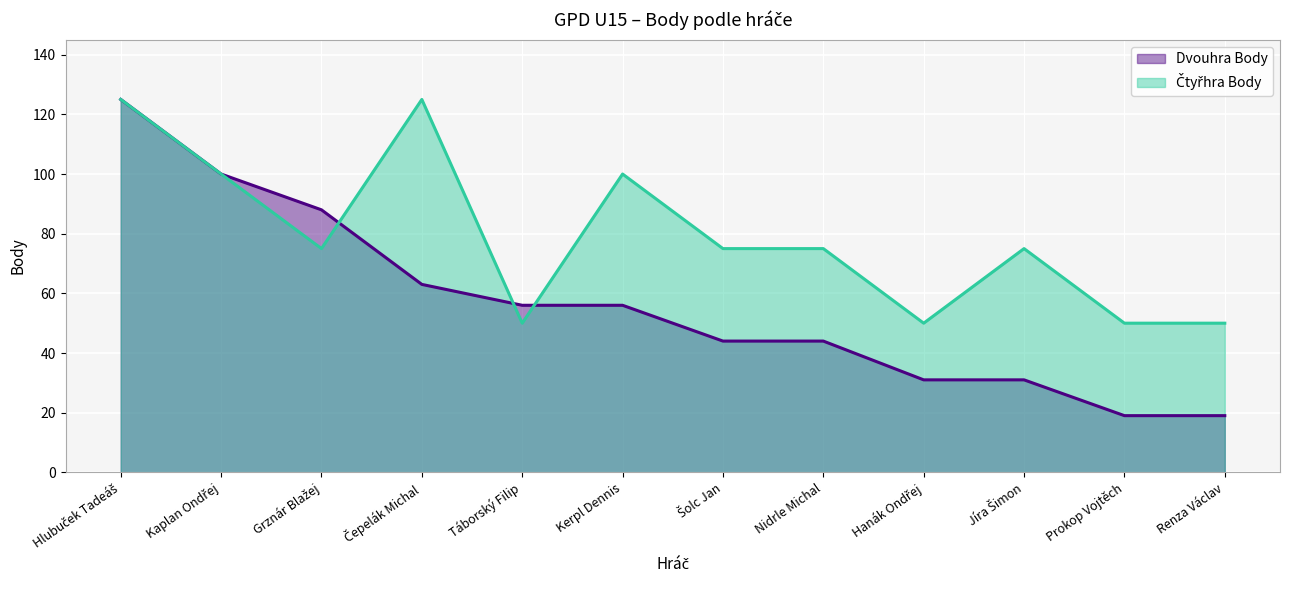

What is the value of the Čtyřhra Body point at the 12th from the left?

50